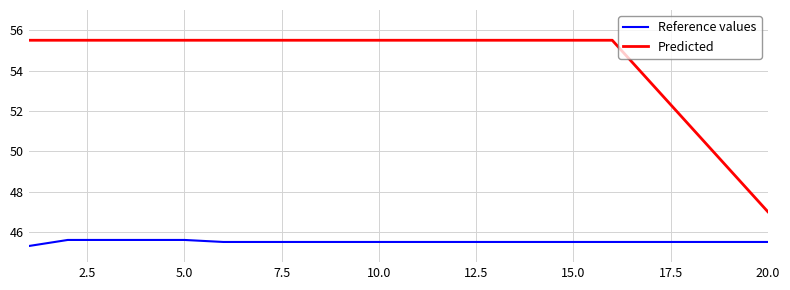

Which series has the largest range (max minus min)?

Predicted